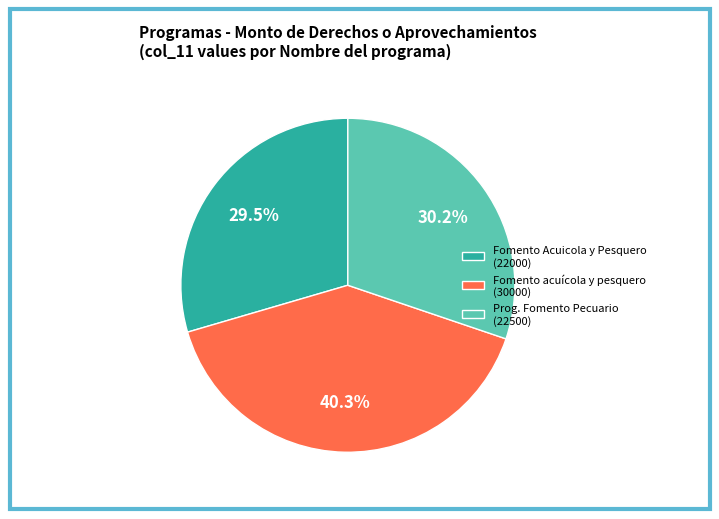

To the nearest percent, what is the difference between the largest and smallest slice percentages?

11%